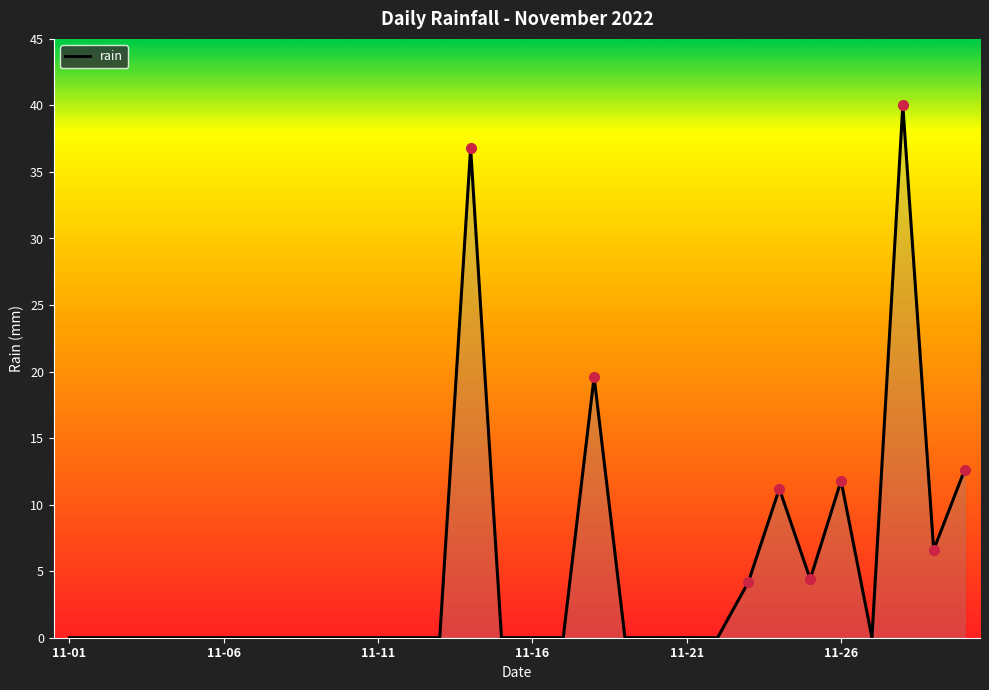

What is the maximum value shown in the chart?

40.0